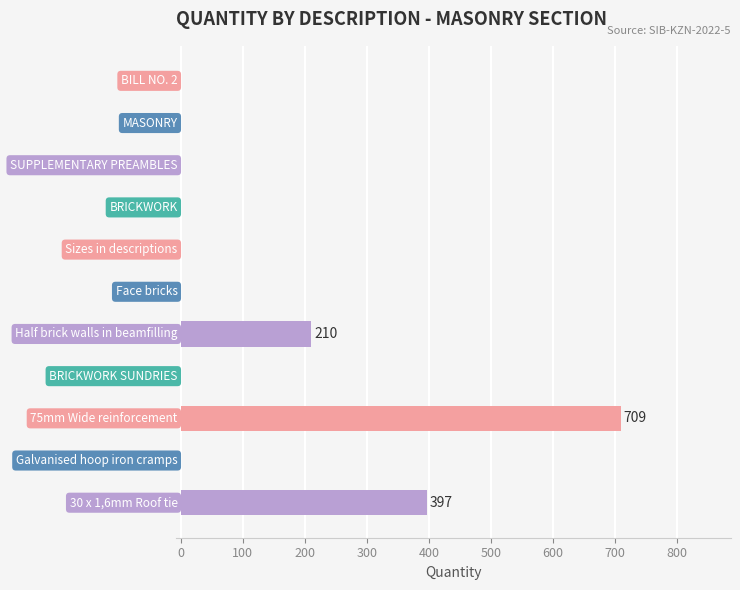

Reading top to bottom, transcribe all the data shown in this chart.

BILL NO. 2=0	MASONRY=0	SUPPLEMENTARY PREAMBLES=0	BRICKWORK=0	Sizes in descriptions=0	Face bricks=0	Half brick walls in beamfilling=210	BRICKWORK SUNDRIES=0	75mm Wide reinforcement=709	Galvanised hoop iron cramps=0	30 x 1,6mm Roof tie=397